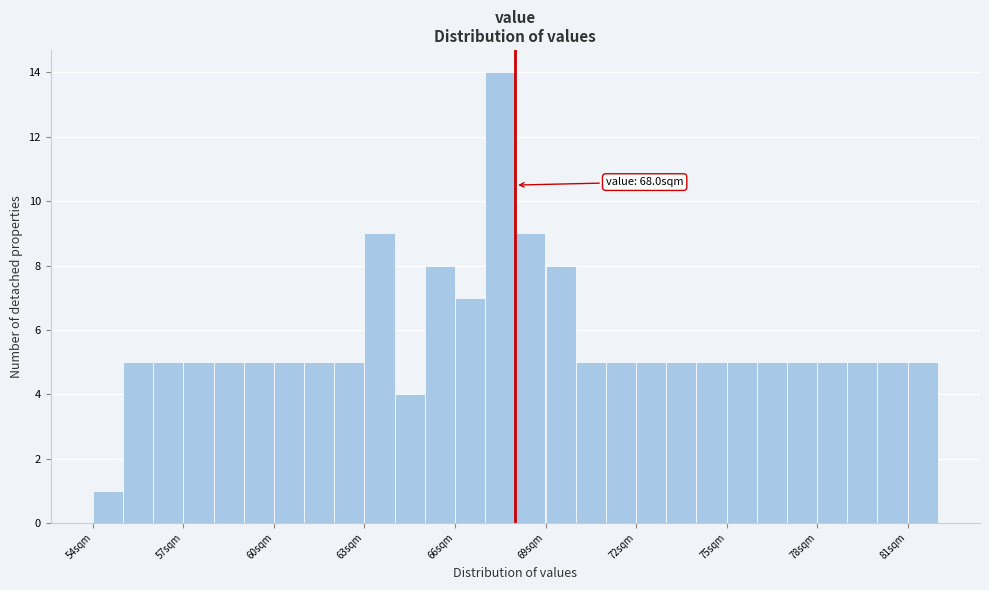

Read against the x-axis, roughly where is the centre of the tallest bar?

67.5